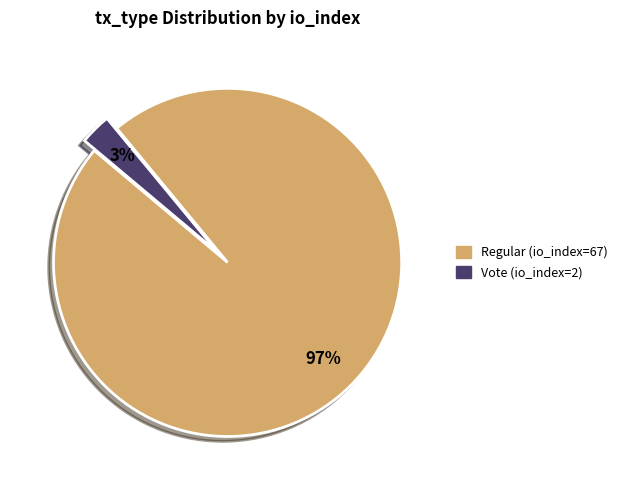

How many slices are in this pie chart?

2